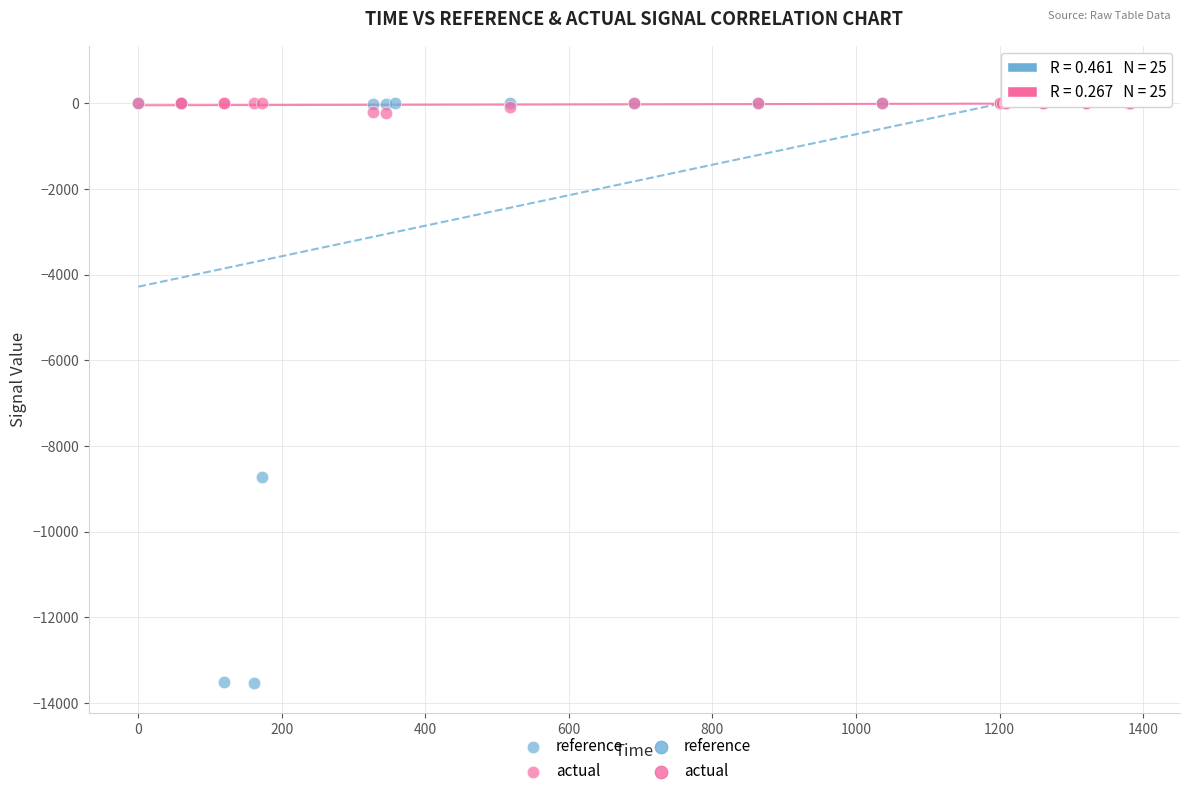

Which series reaches the minimum Y coordinate?

reference